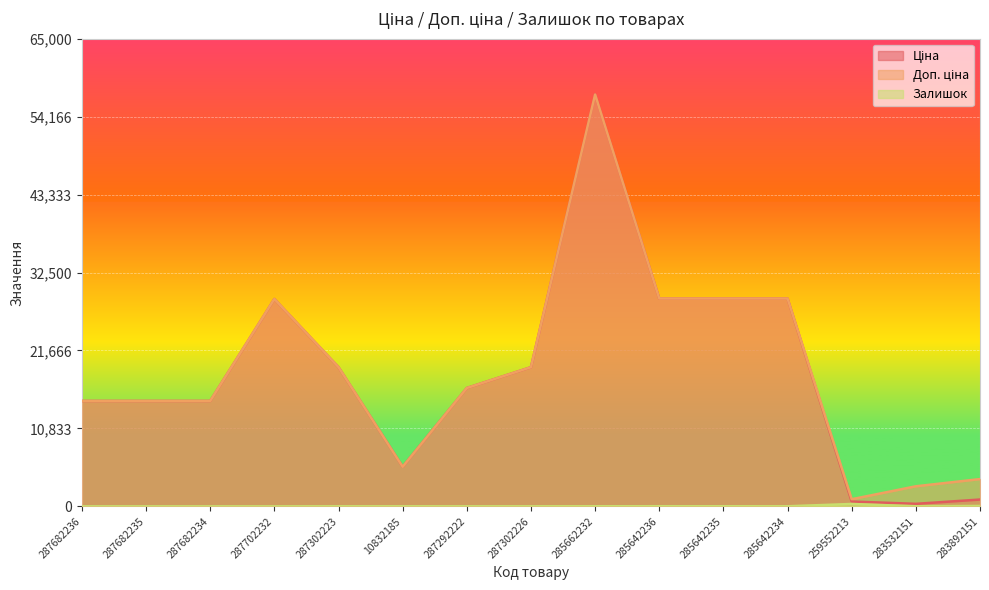

What is the sum of the Ціна values at 10832185 and 287302223?

24840.4